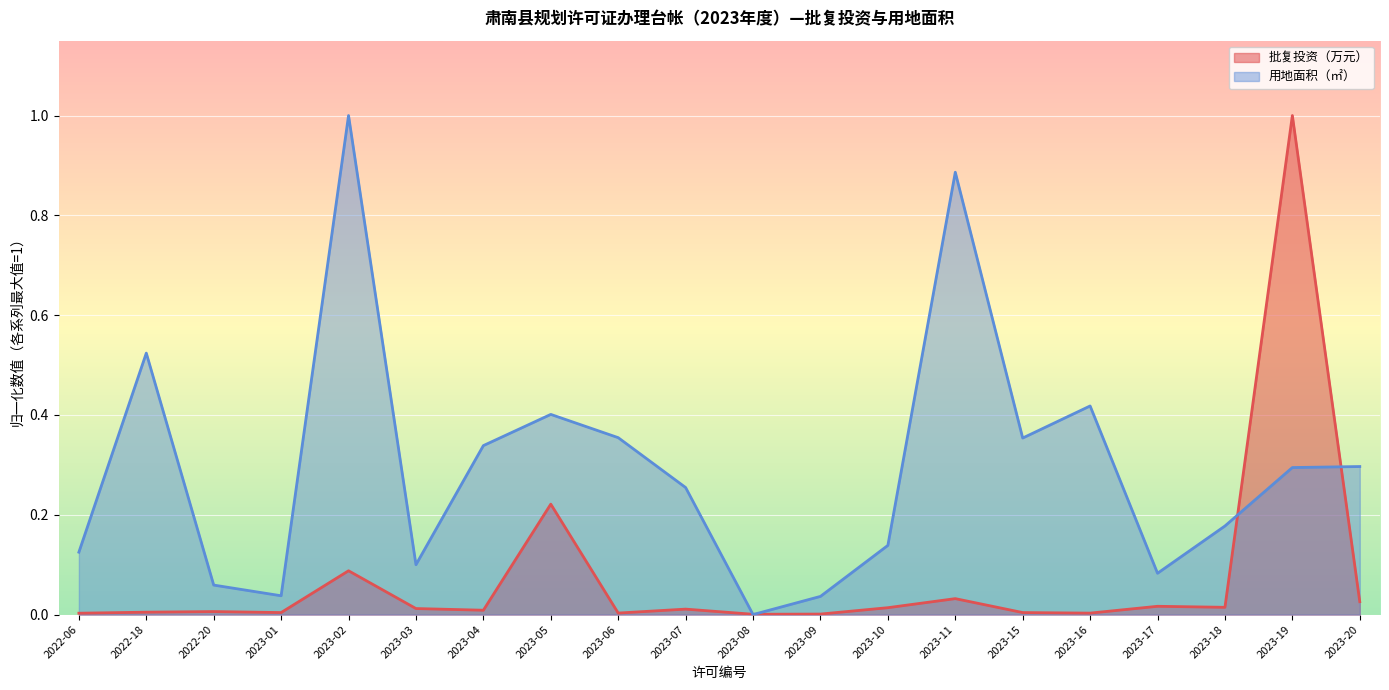

How many times do 用地面积（㎡） and 批复投资（万元） cross each other?

4